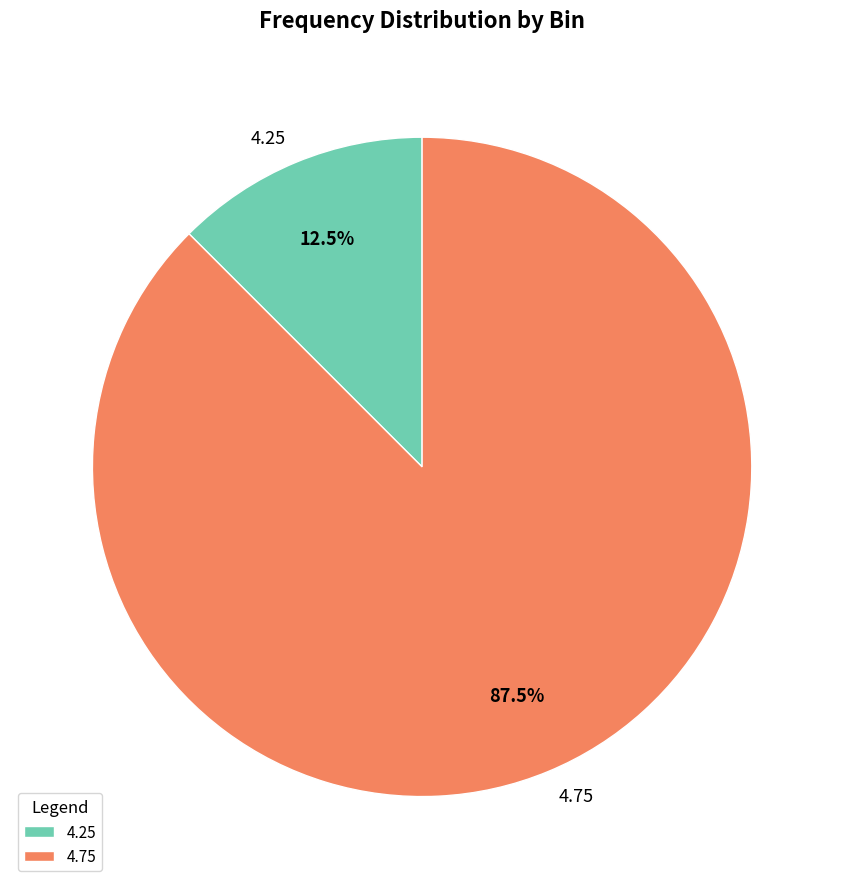

Do 4.25 and 4.75 together represent more than half of the pie?

Yes